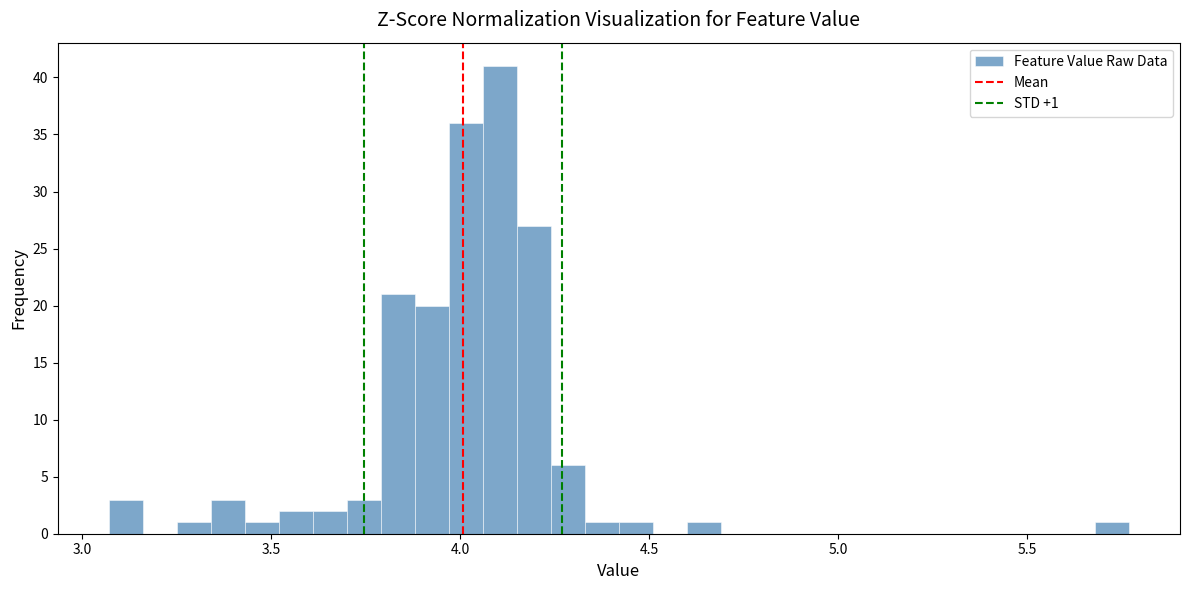

Around what value on the x-axis is the tallest bar? Give the approximate position of its centre, as read against the axis.

4.10